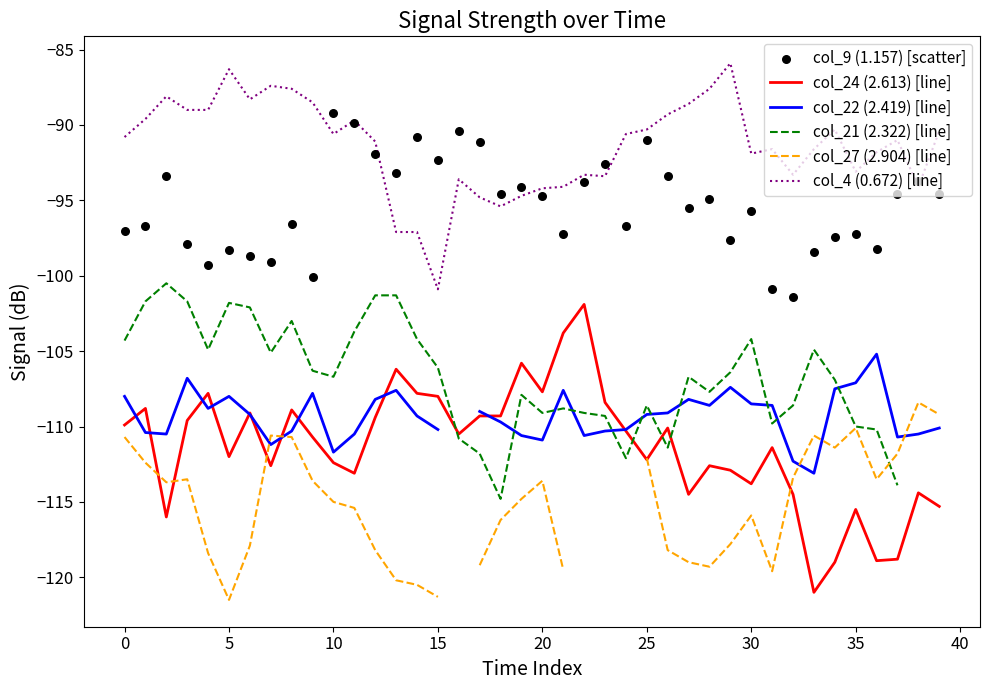

Which series contains the lowest Y value?

col_27 (2.904) [line]